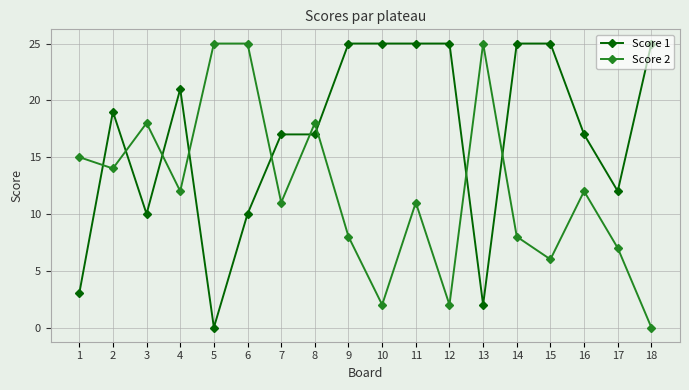

What is the total value across all series at 15?

31